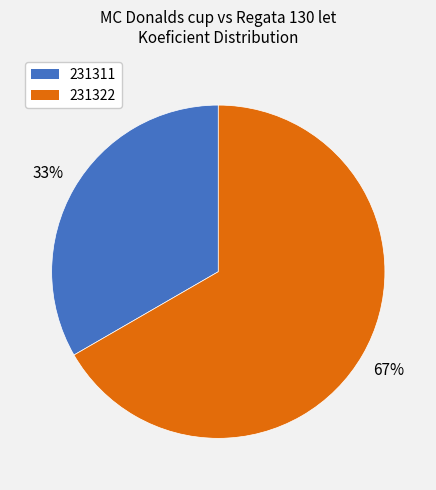

How many slices are in this pie chart?

2